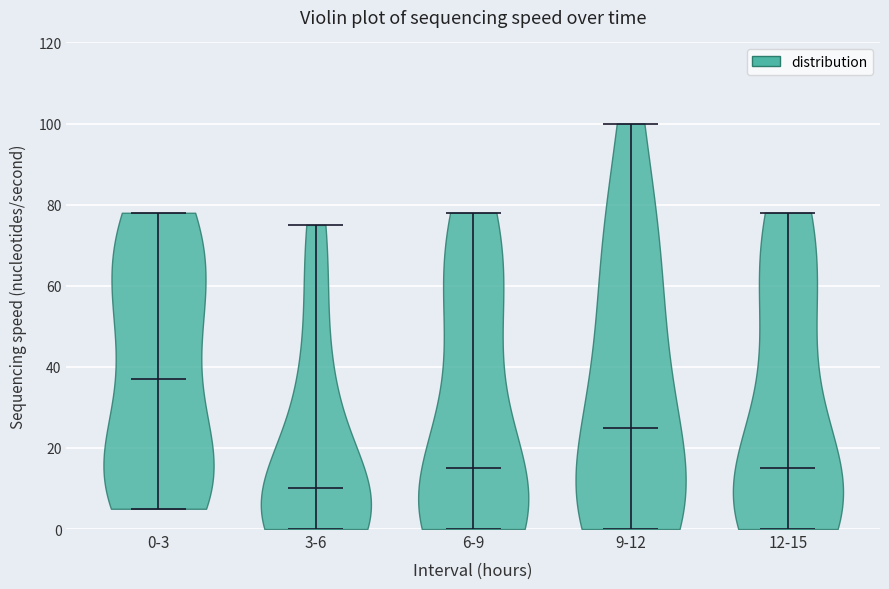

Reading left to right, read every violin against the y-axis: where its median line is, and the lowest and highest points it reaches. The values are not printed on the chart, so give them approximately, as read against the axis.

0-3: median line 38, lowest point 6, highest point 78
3-6: median line 10, lowest point 0, highest point 76
6-9: median line 16, lowest point 0, highest point 78
9-12: median line 26, lowest point 0, highest point 100
12-15: median line 16, lowest point 0, highest point 78